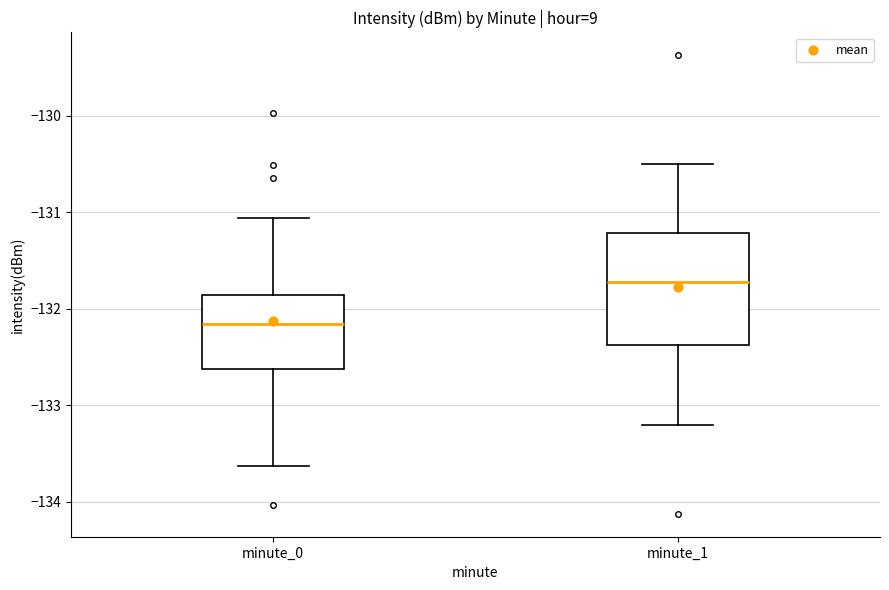

Where is the lower edge of the box for minute_0 on the y-axis? The values are not printed on the chart, so give them approximately, as read against the axis.

-132.6